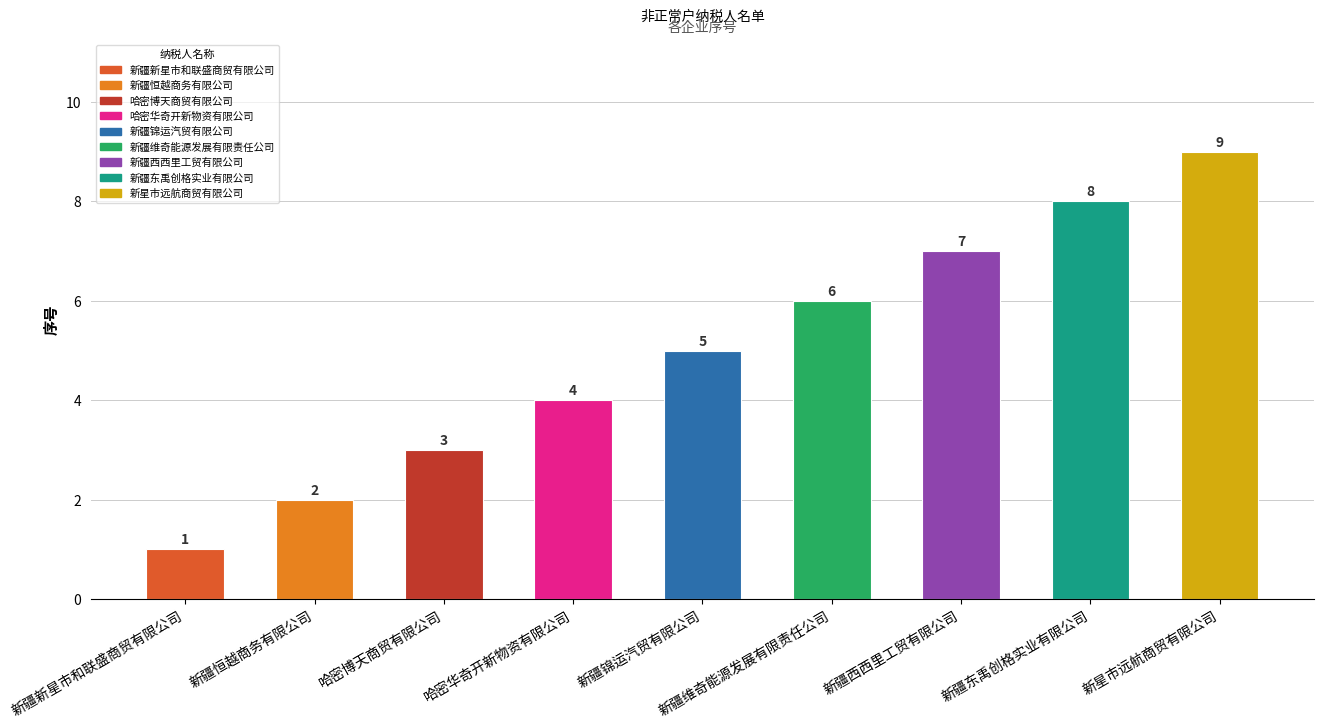

The chart shows a value of 15 at 新星市远航商贸有限公司. True or false?

False